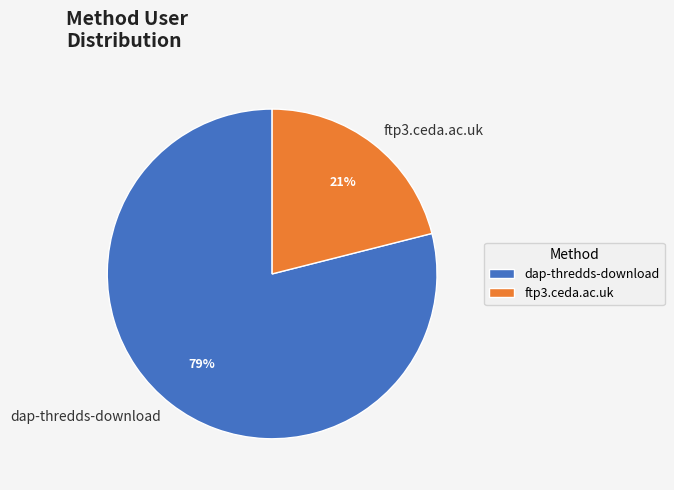

True or false: dap-thredds-download accounts for 72% of the total.

False